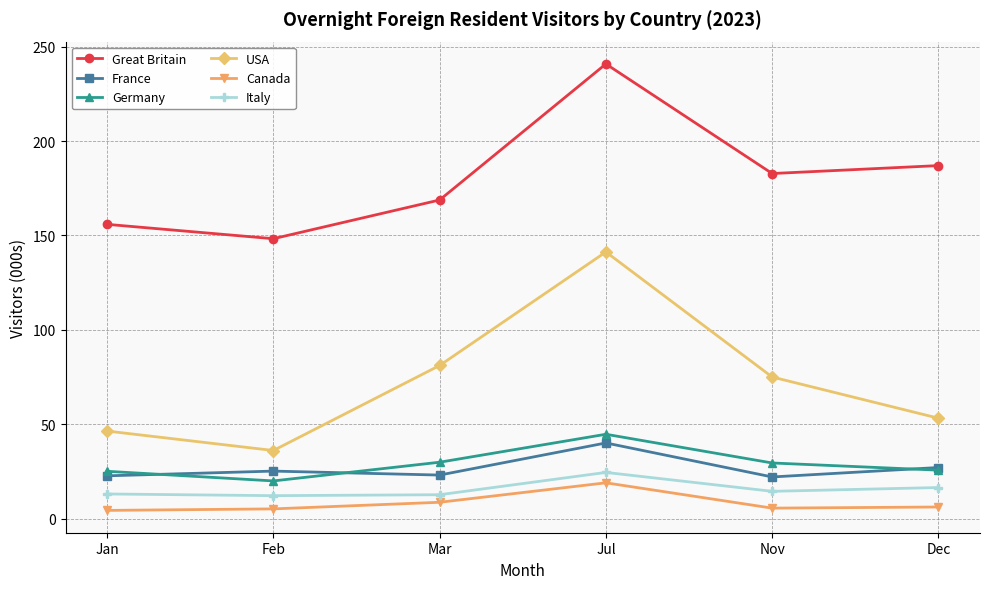

What is the difference between the Germany values at Dec and Jul?

19.0